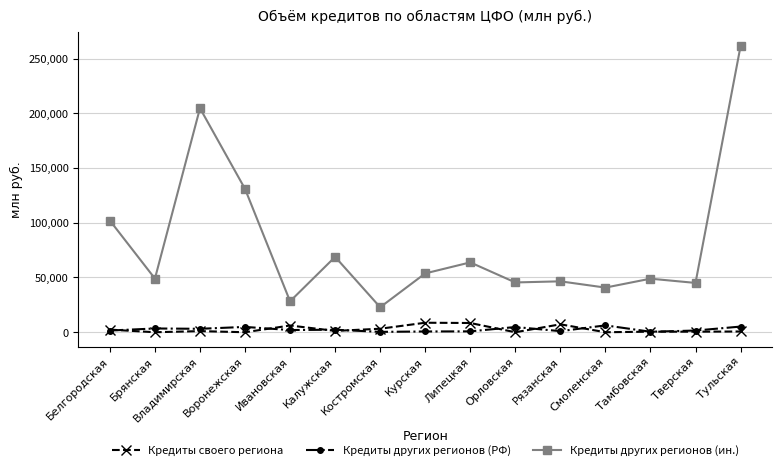

Which series has the widest spread of values?

Кредиты других регионов (ин.)